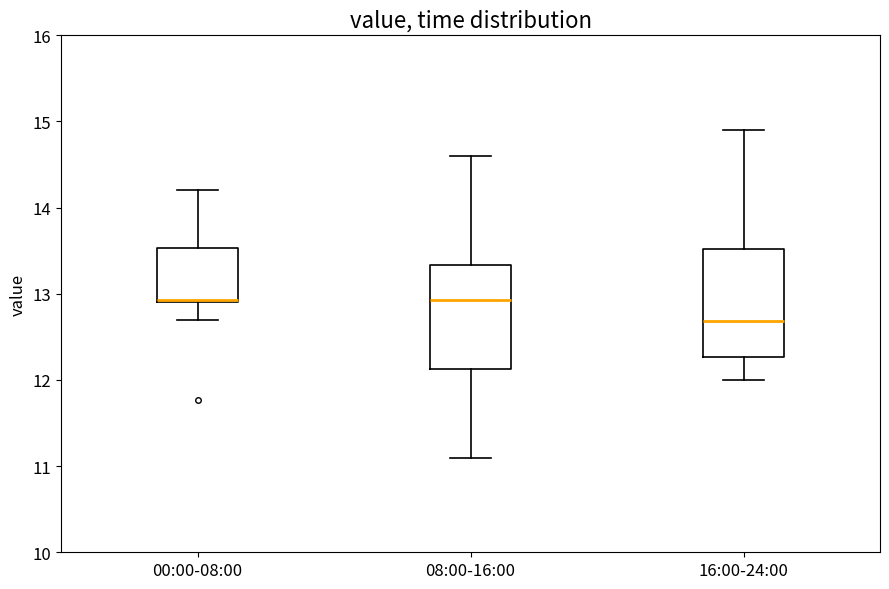

Which box has the lowest median line?

16:00-24:00